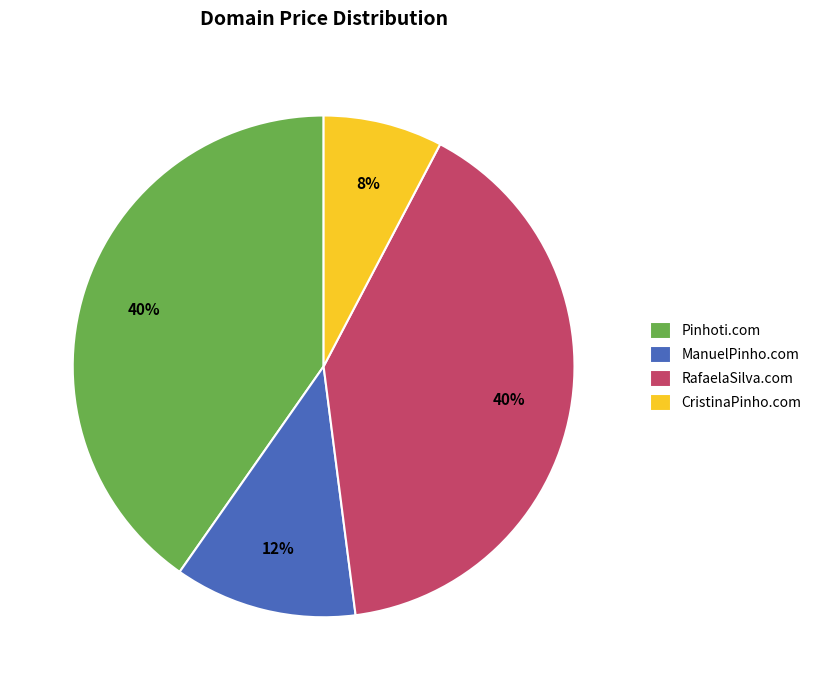

How many segments does this pie chart have?

4